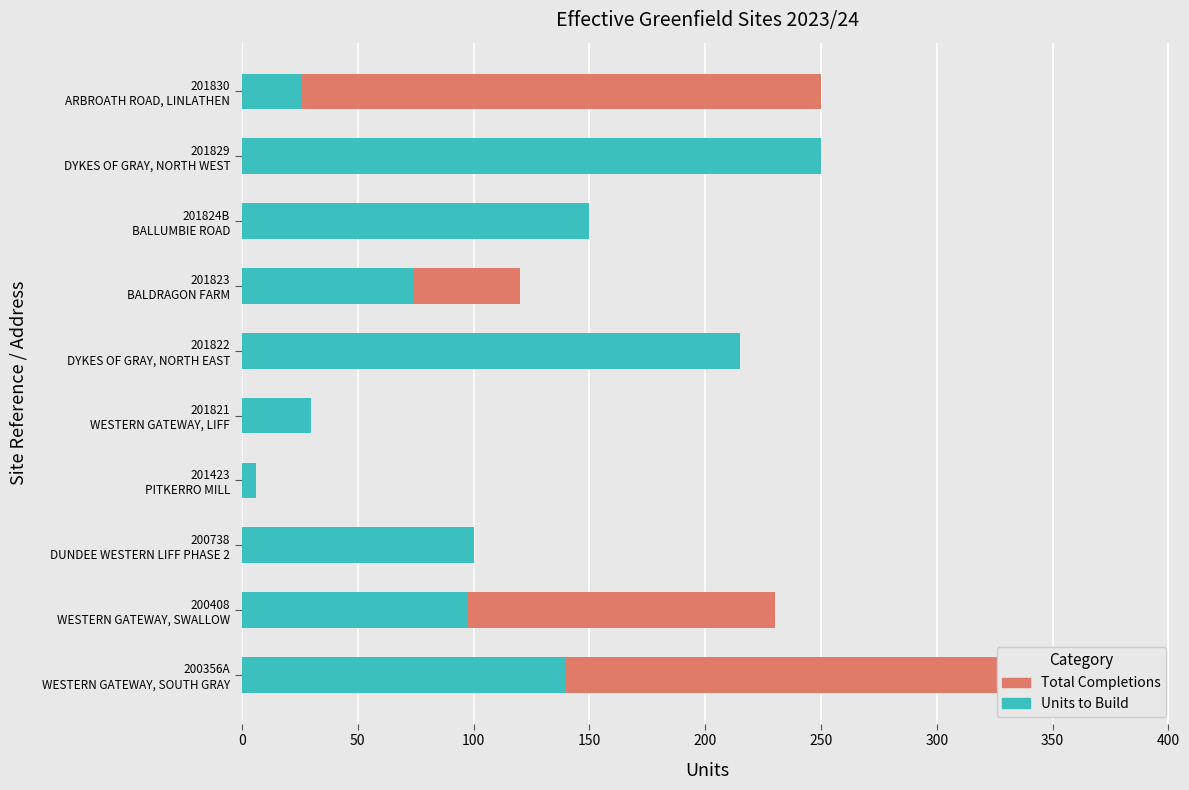

What is the sum of all Units to Build values?

1088